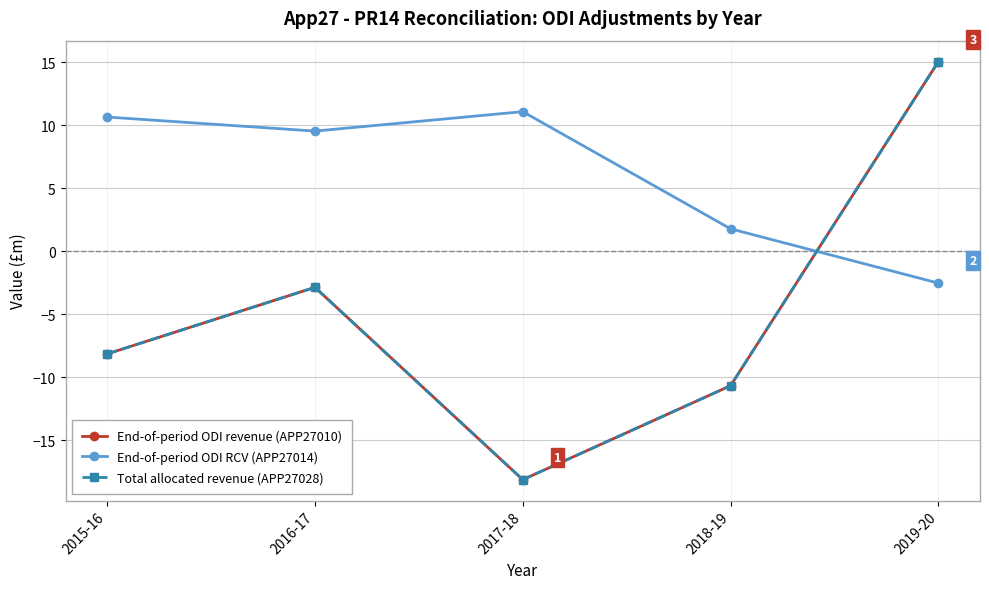

True or false: End-of-period ODI RCV (APP27014) and End-of-period ODI revenue (APP27010) cross at least once.

True